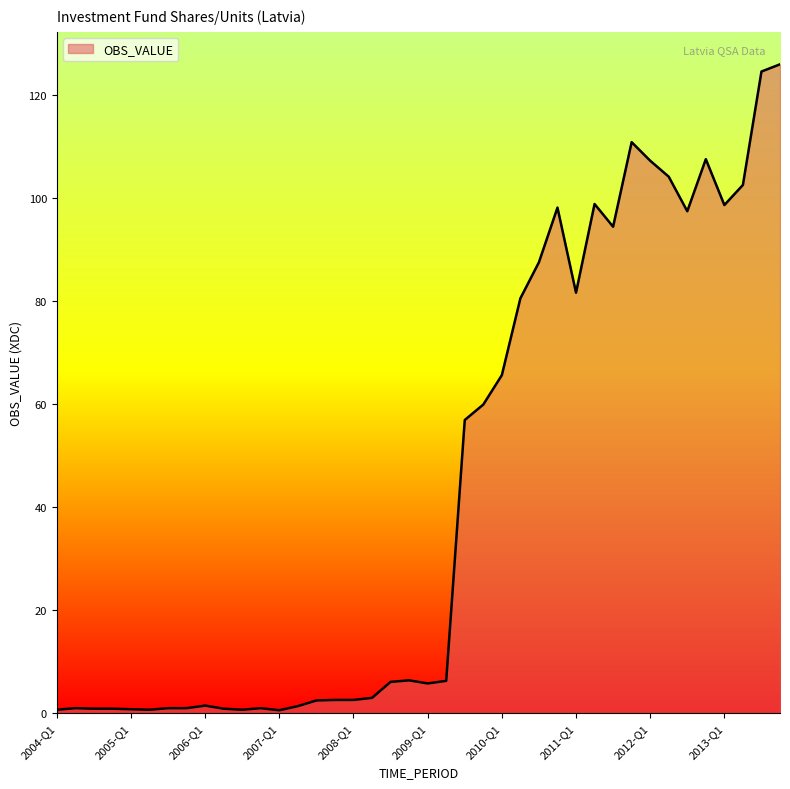

What is the difference between the maximum and minimum values?

125.3